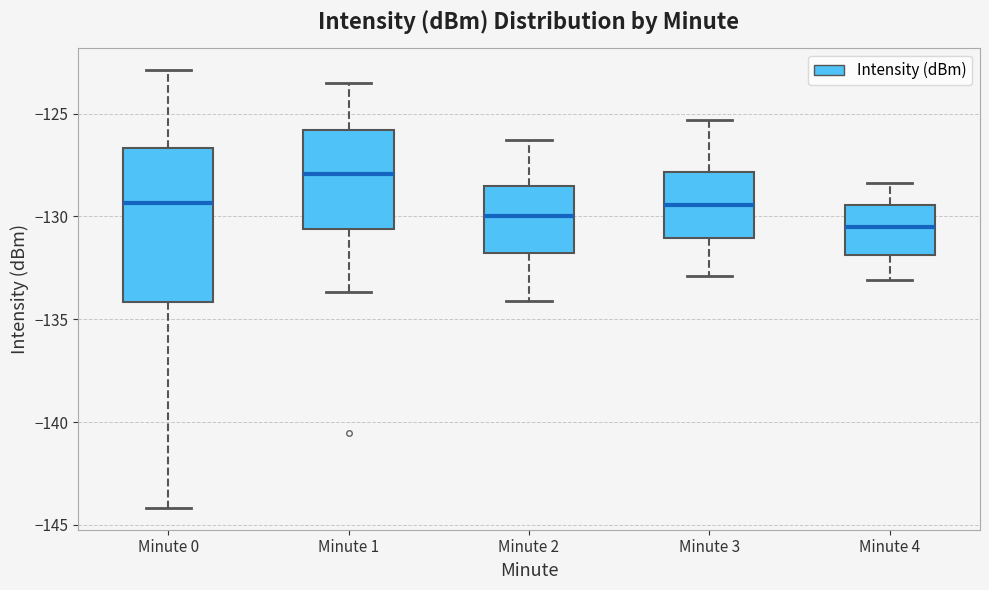

Where does the upper whisker of the box for Minute 0 end on the y-axis? The values are not printed on the chart, so give them approximately, as read against the axis.

-123.0